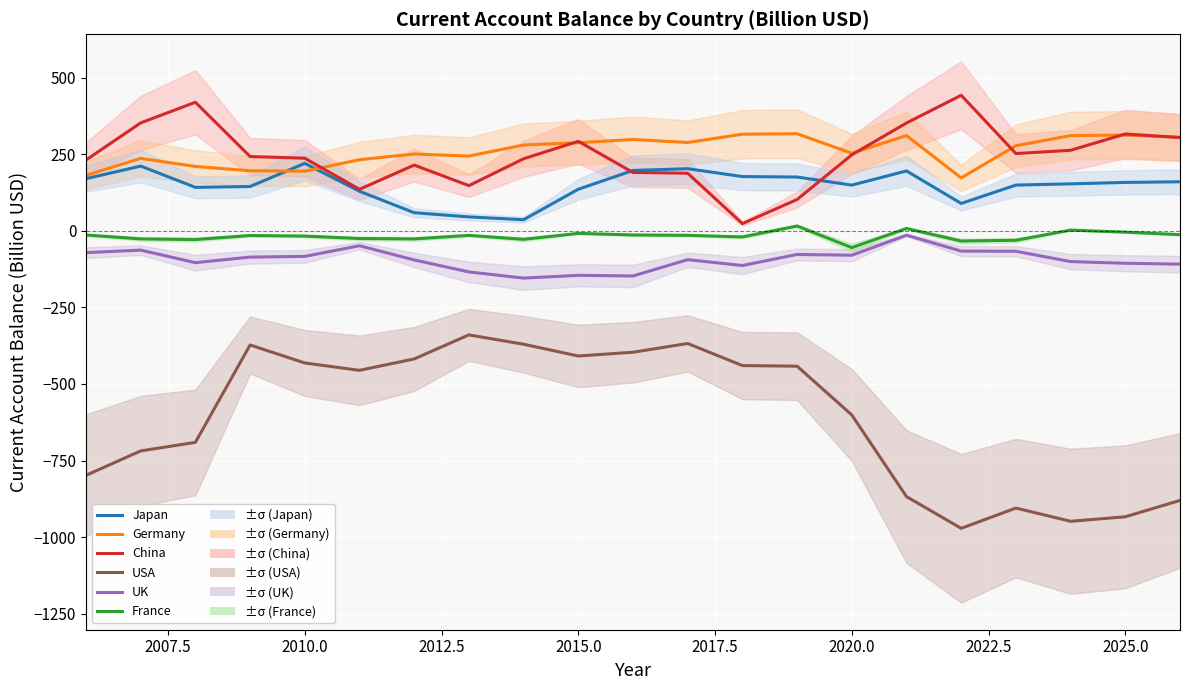

What are all the series names shown in the legend?

Japan, Germany, China, USA, UK, France